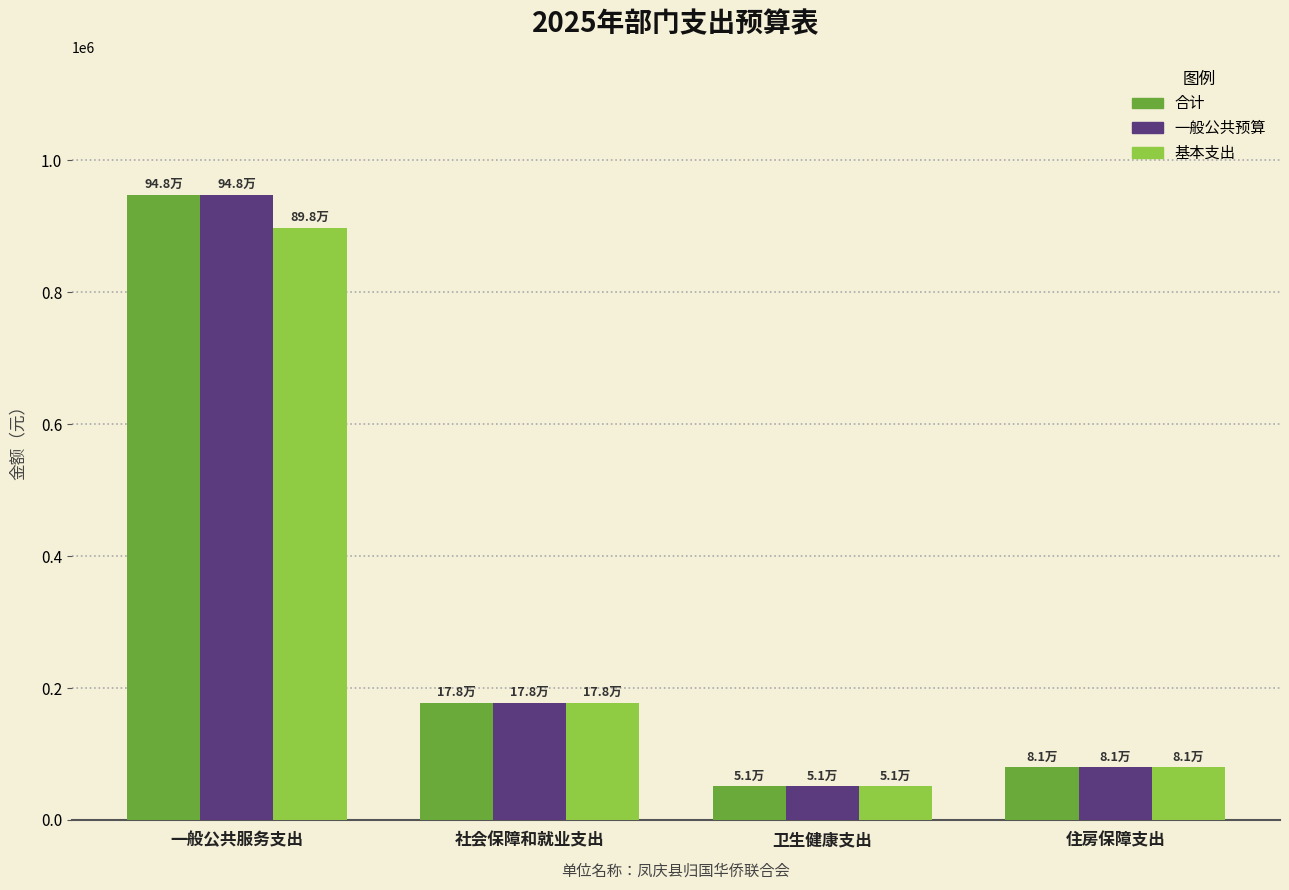

What position from the left is 住房保障支出?

4